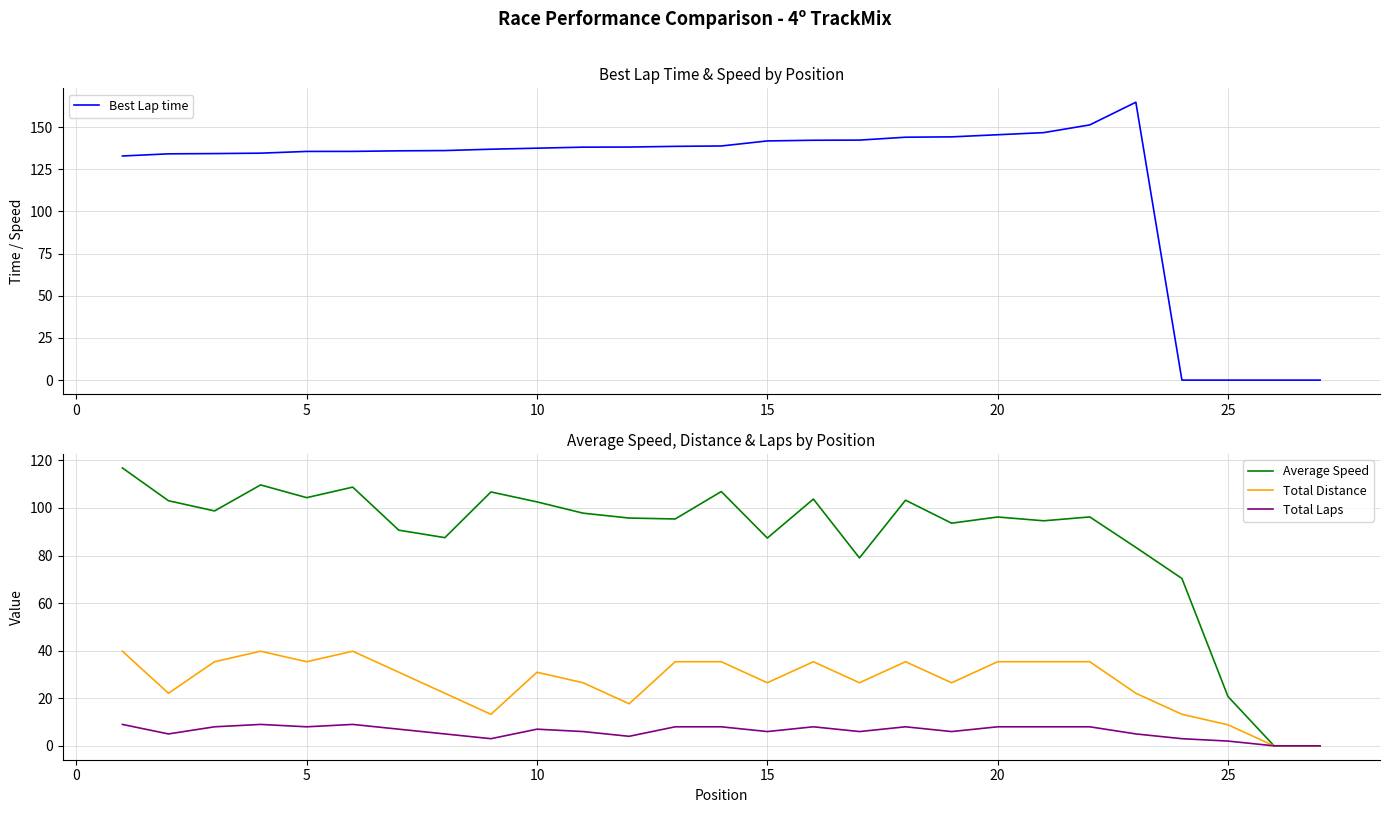

How many lines are shown in the chart?

4